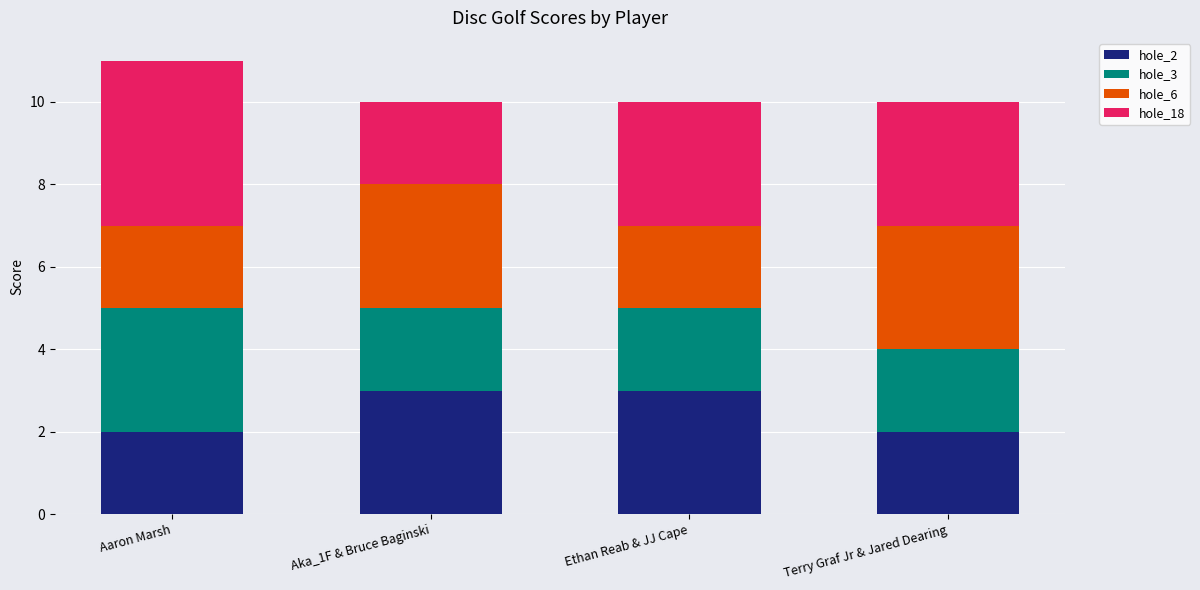

Are the bars horizontal?

No